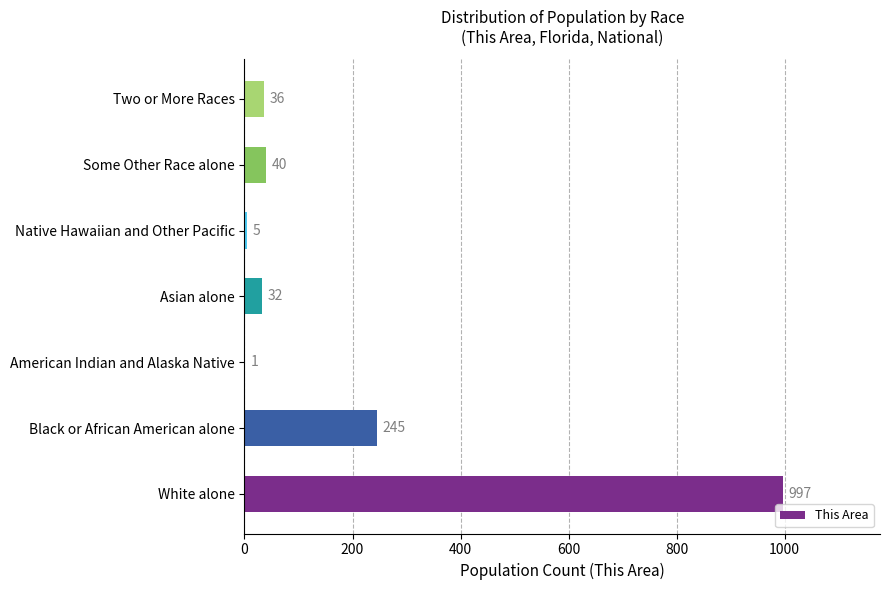

How many distinct data groups are displayed?

1